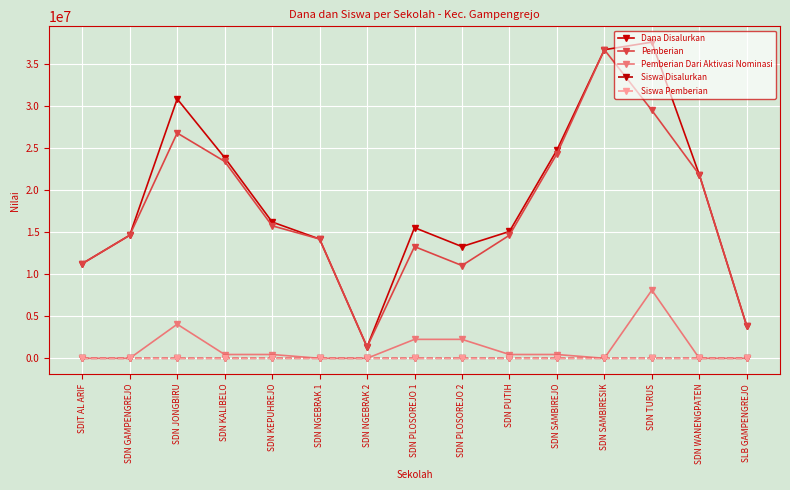

In Pemberian, how many points are lower than both neighbors (excluding endpoints)?

2